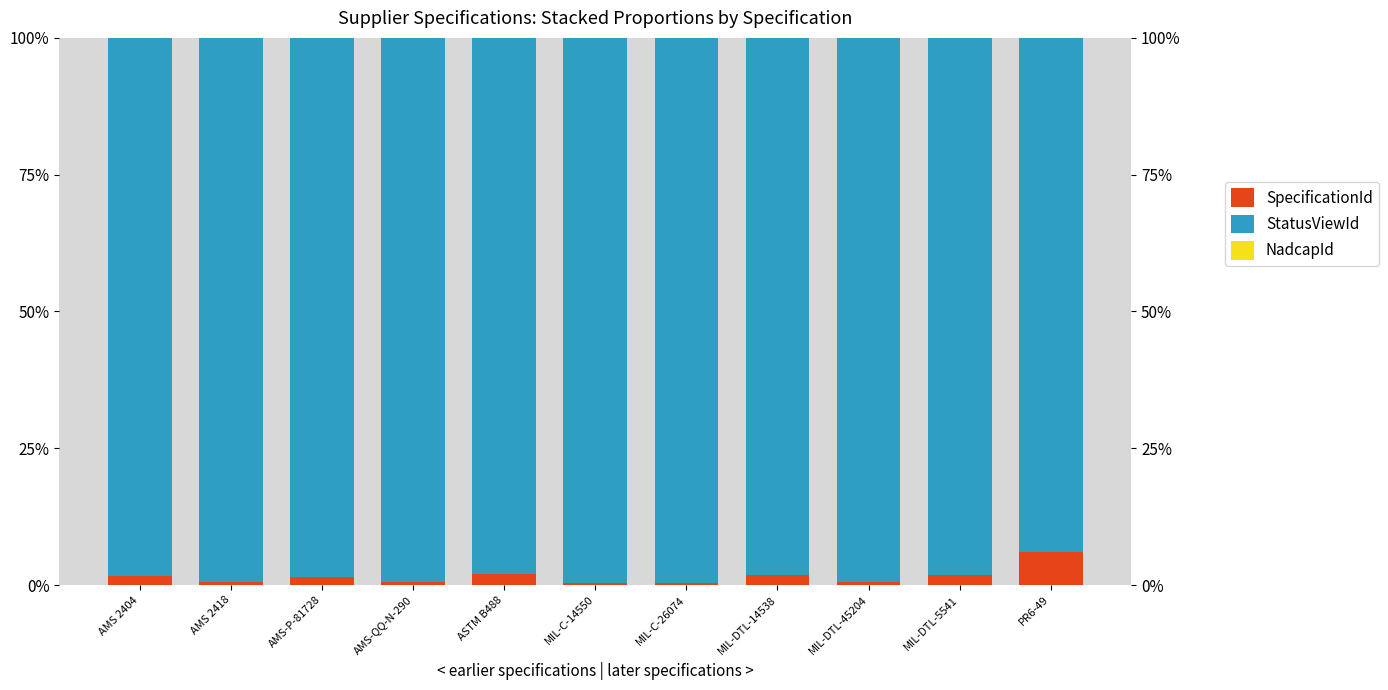

What is the label of the 3rd bar from the right?

MIL-DTL-45204